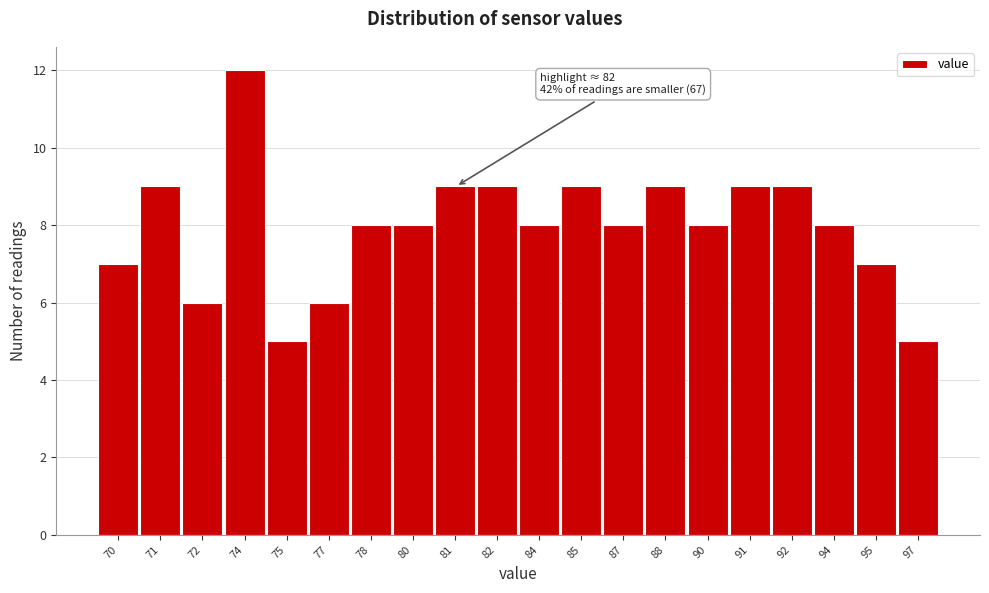

Reading left to right, transcribe all the data shown in this chart.

7	9	6	12	5	6	8	8	9	9	8	9	8	9	8	9	9	8	7	5